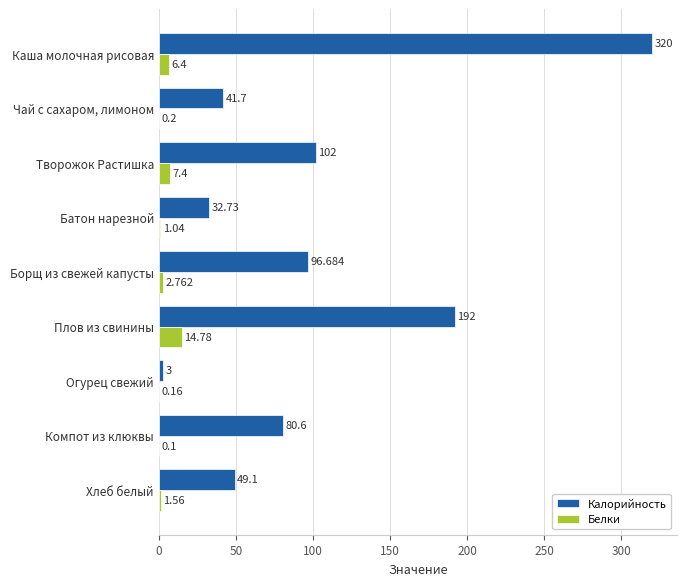

Which series has the largest total across all categories?

Калорийность